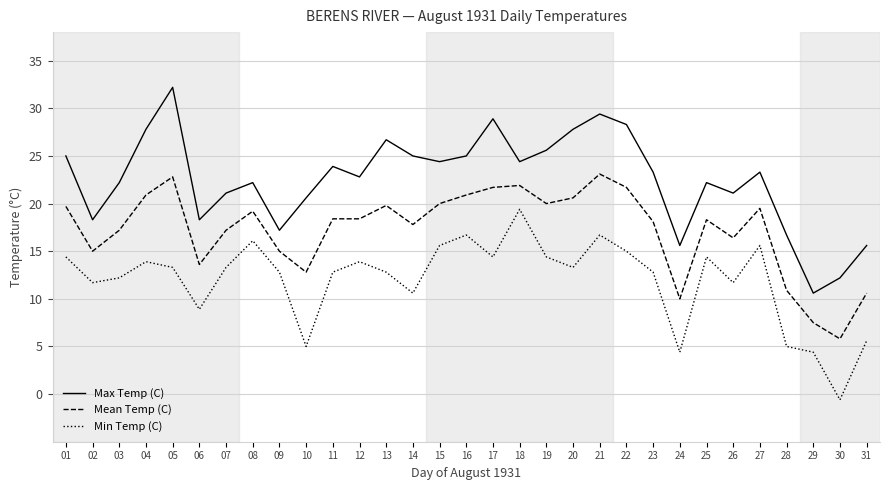

True or false: Mean Temp (C) and Max Temp (C) cross at least once.

False